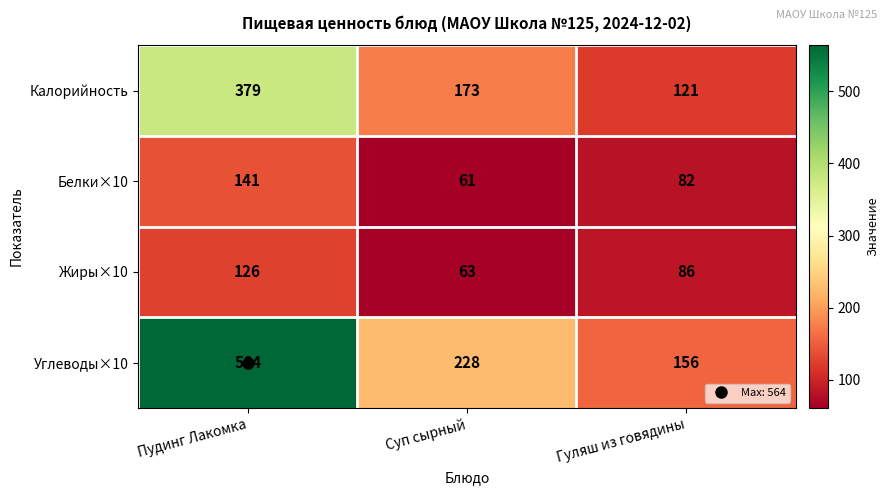

True or false: Жиры×10 has a value of 126 at Пудинг Лакомка.

True